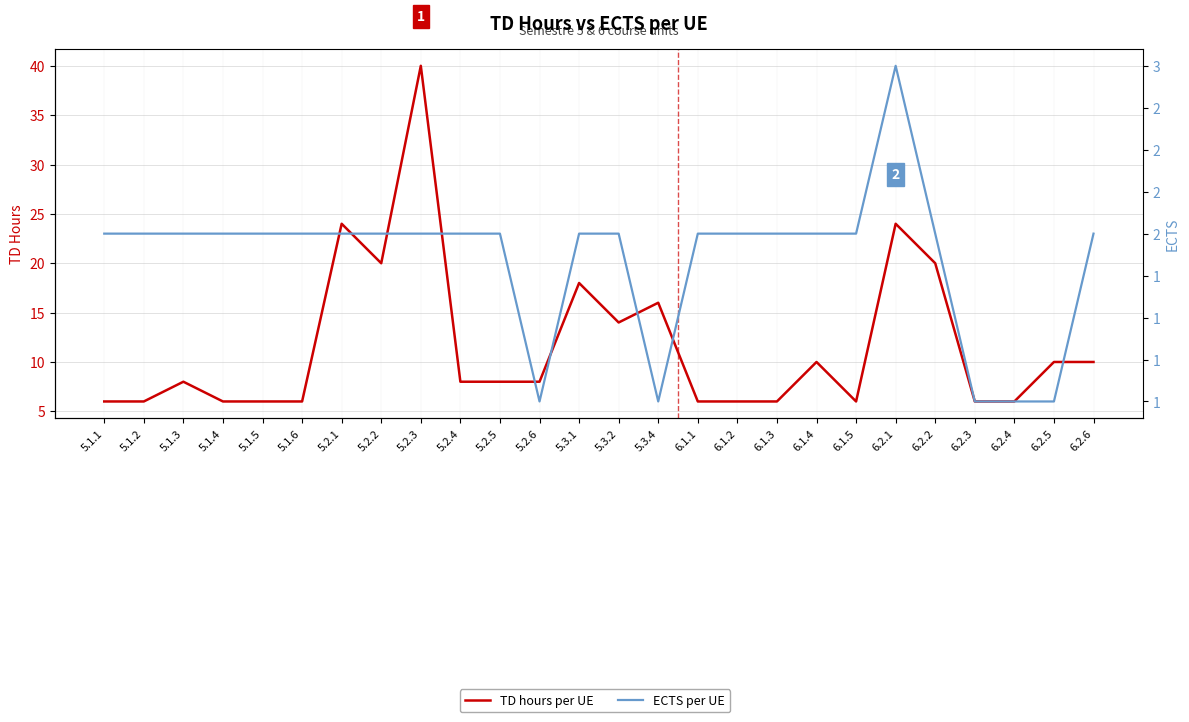

Where is the first local maximum for TD hours per UE?

5.1.3